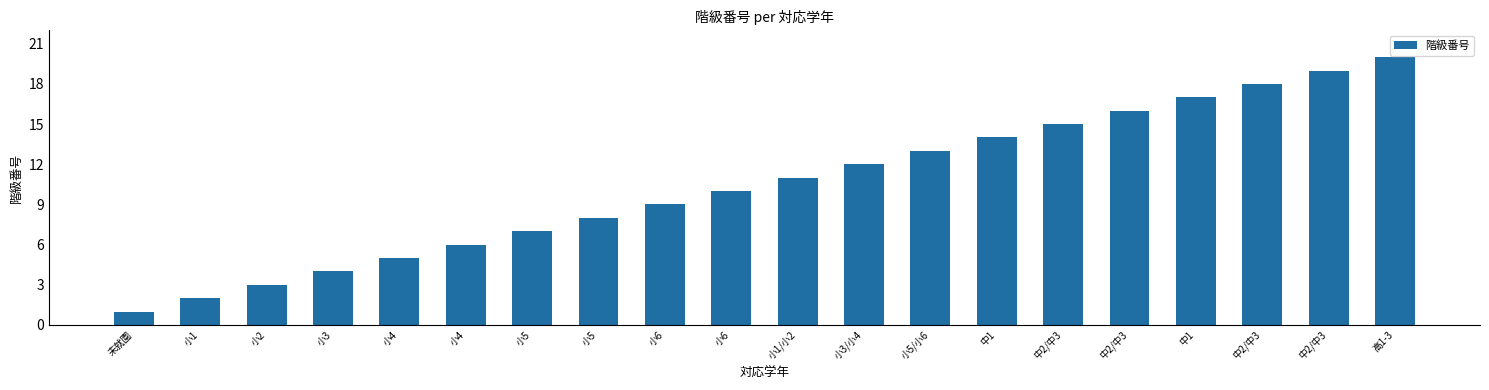

Are the bars horizontal?

No